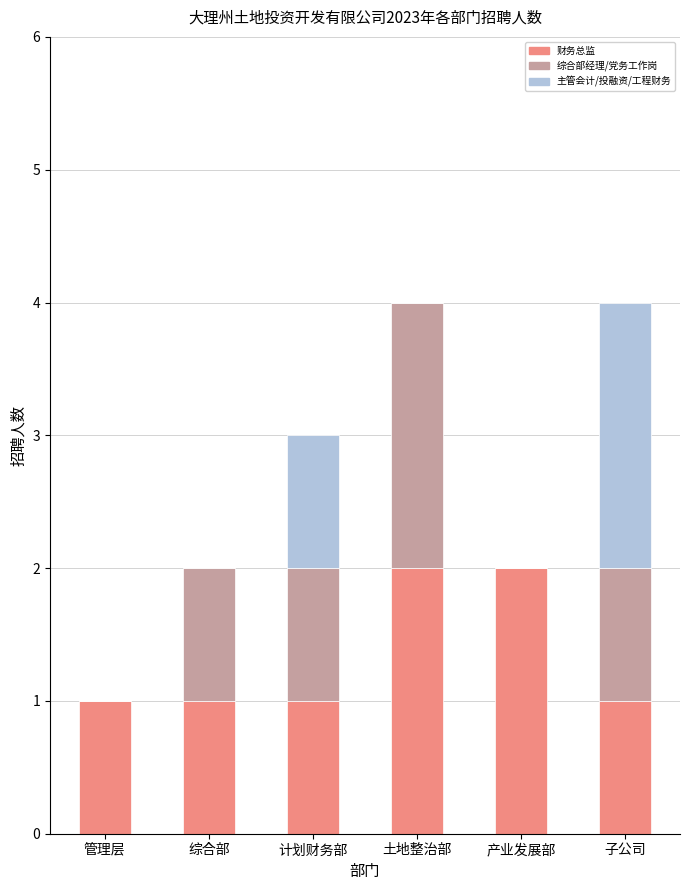

What is the total value across all series at 子公司?

4